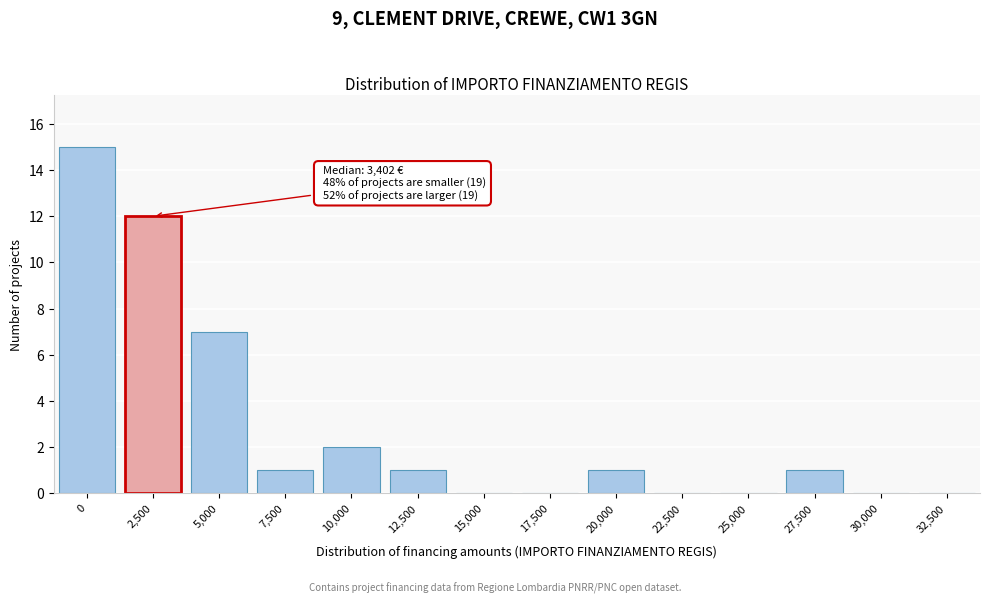

Reading left to right, list all the values displayed in this chart.

0=15	2,500=12	5,000=7	7,500=1	10,000=2	12,500=1	15,000=0	17,500=0	20,000=1	22,500=0	25,000=0	27,500=1	30,000=0	32,500=0